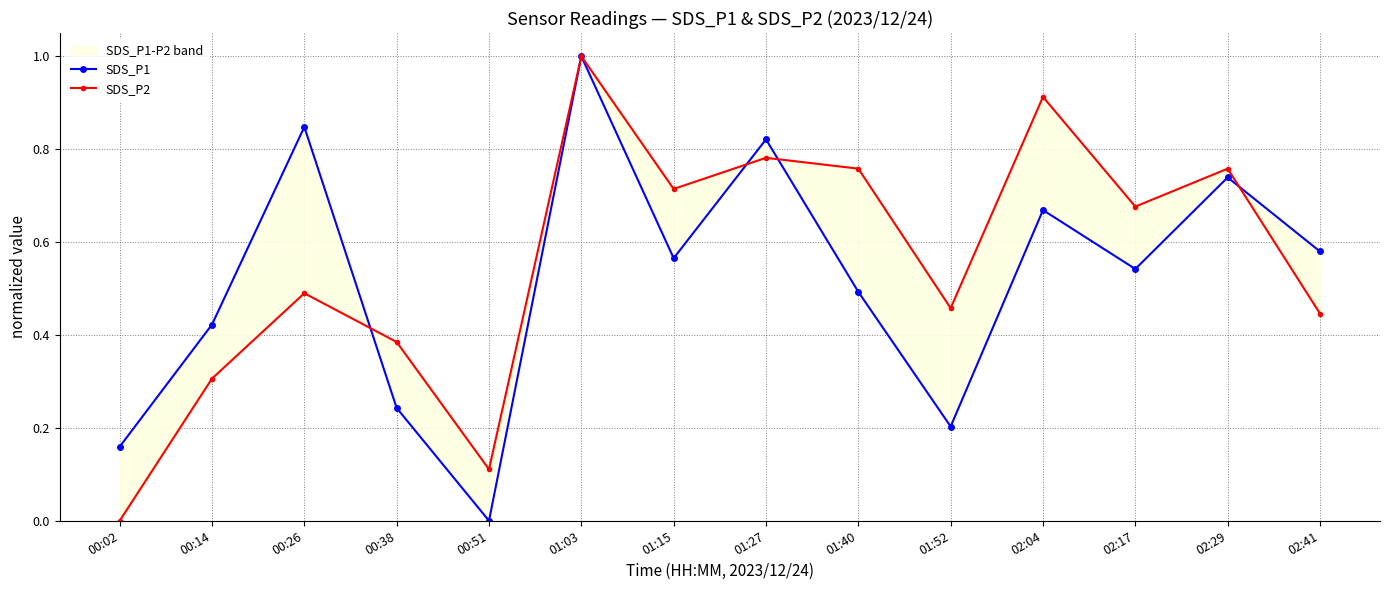

Which series has the largest range (max minus min)?

SDS_P1